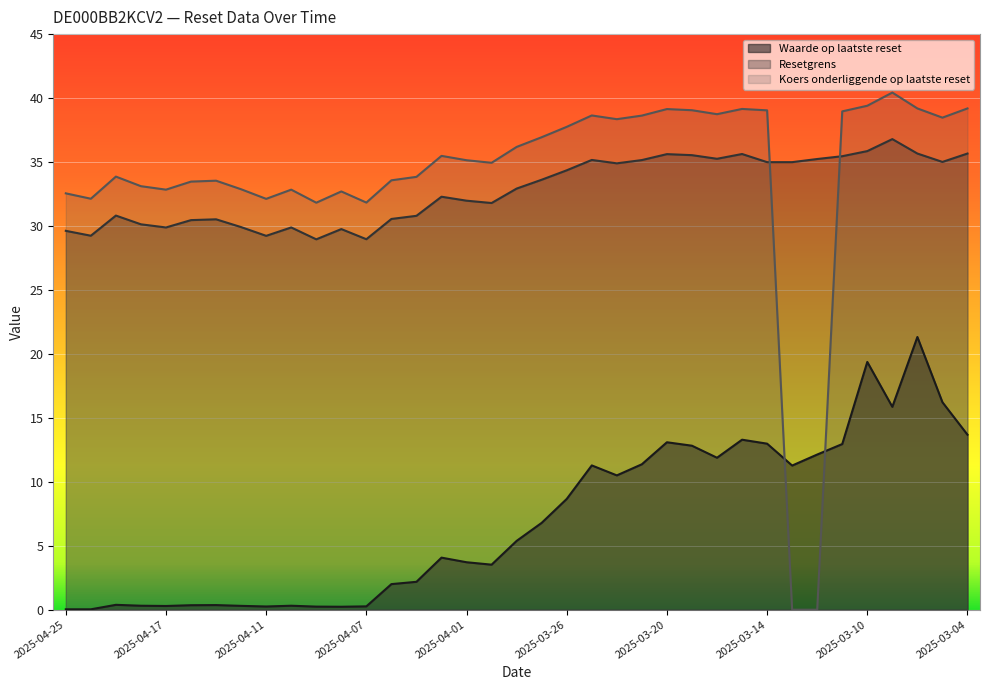

True or false: Waarde op laatste reset and Resetgrens intersect in this chart.

False